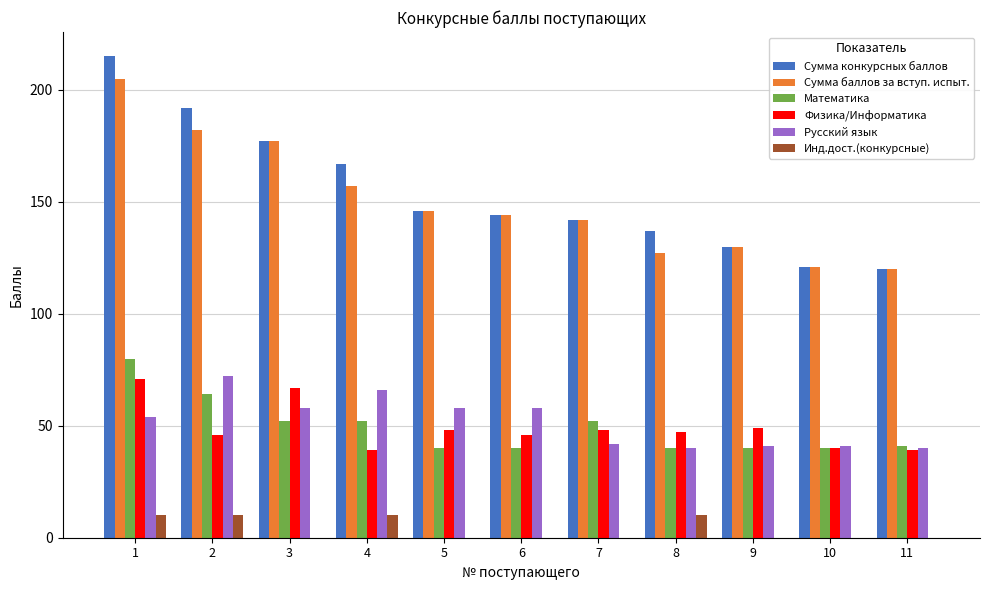

At which label does Математика first exceed 41?

1